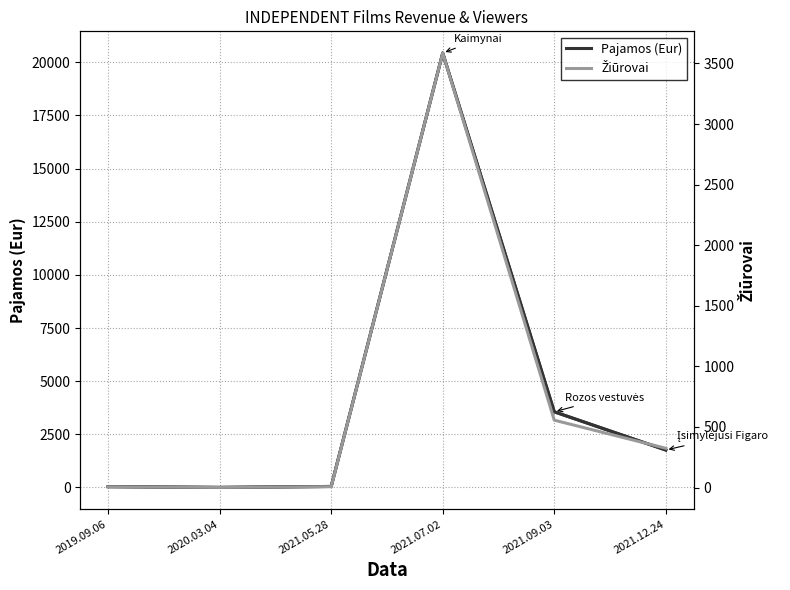

Is the value of Žiūrovai at 2019.09.06 greater than the value of Pajamos (Eur) at 2021.05.28?

No